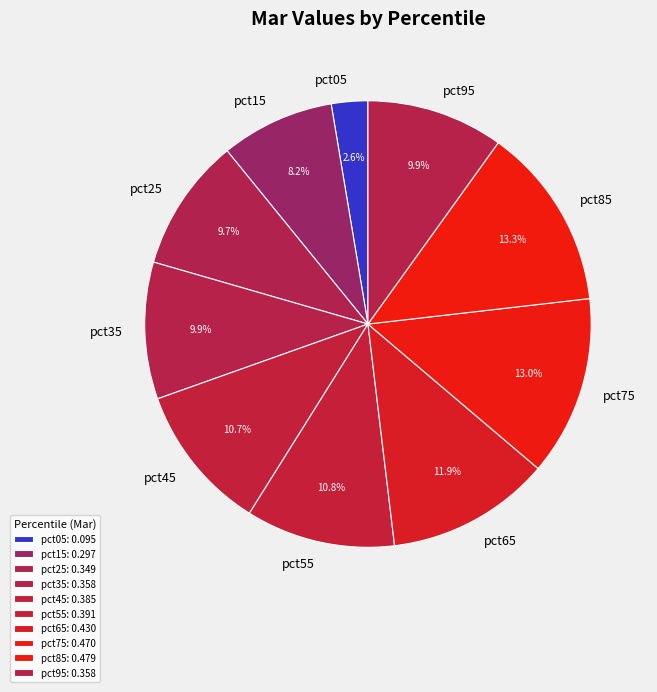

Is there a majority slice in this chart?

No